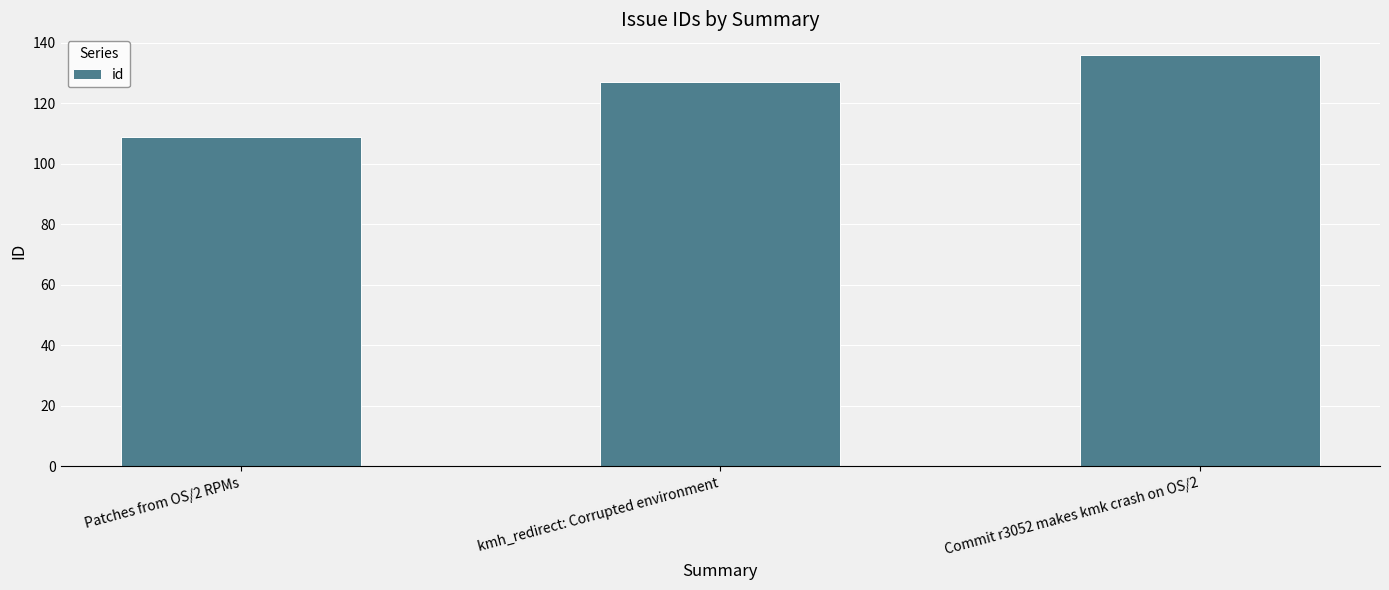

Count the values in the range 109 to 136.

3